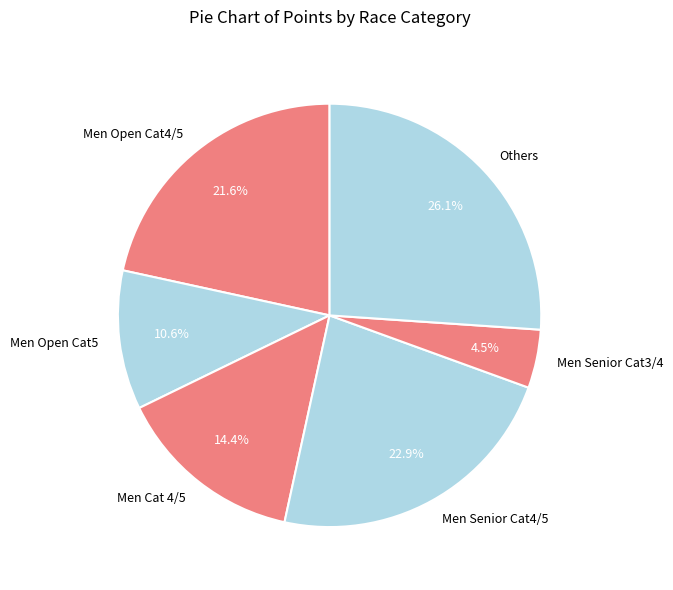

To the nearest percent, what percentage of the pie is Men Open Cat5?

11%